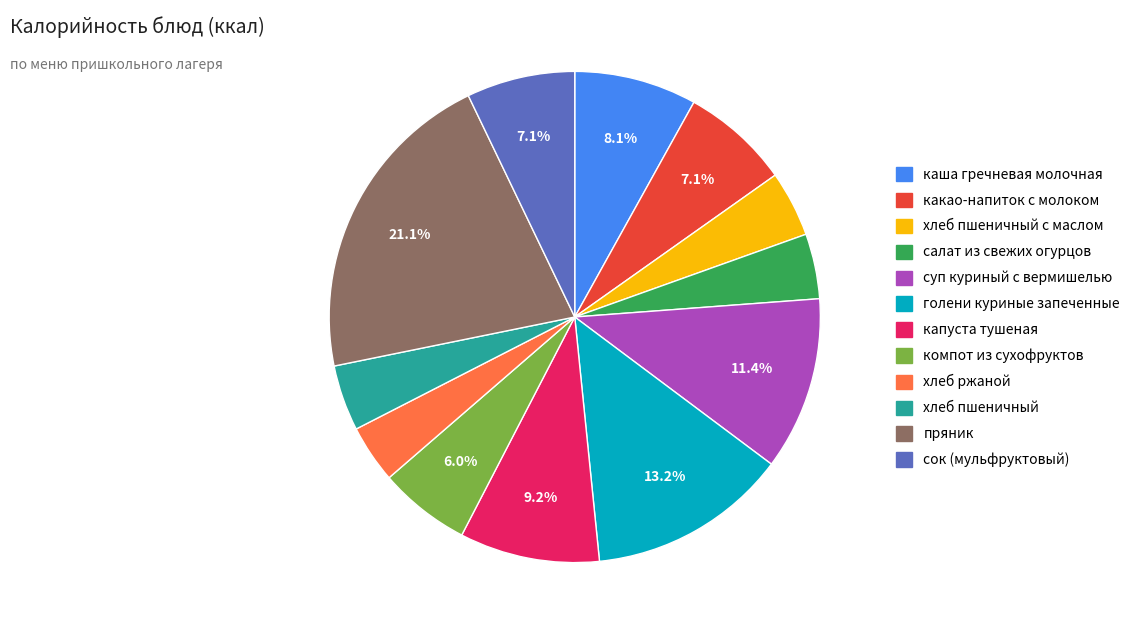

Is there a majority slice in this chart?

No